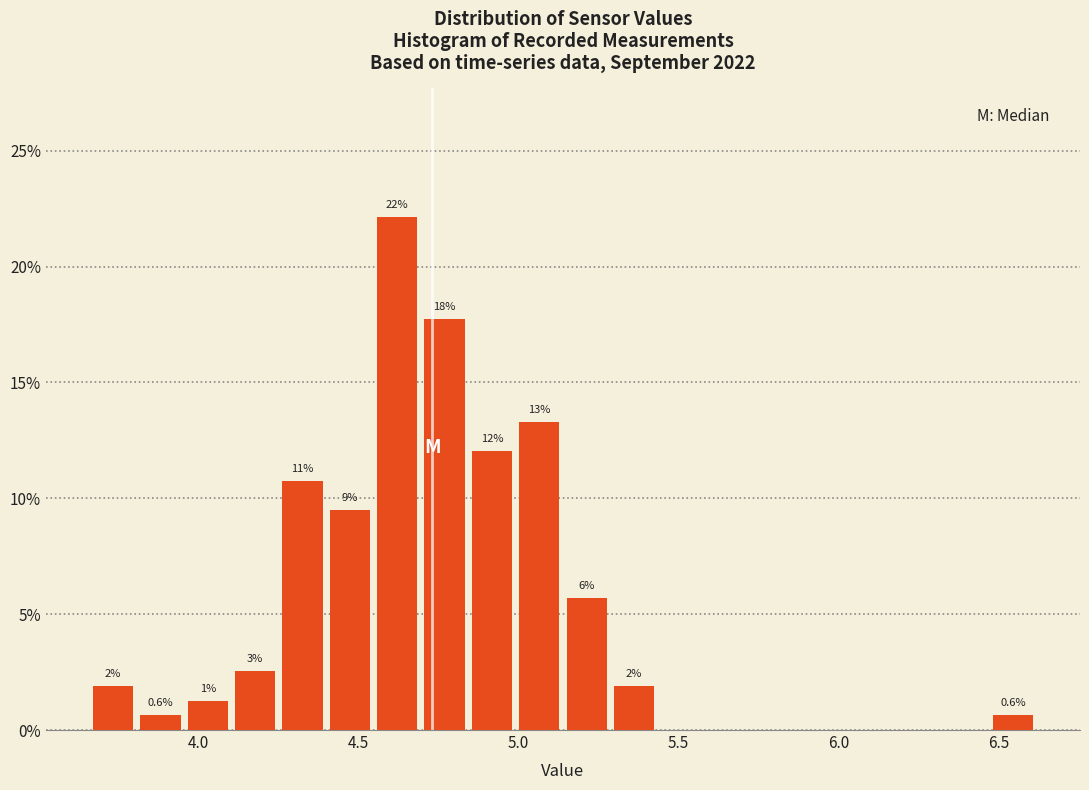

Read against the x-axis, roughly where is the centre of the tallest bar?

4.60